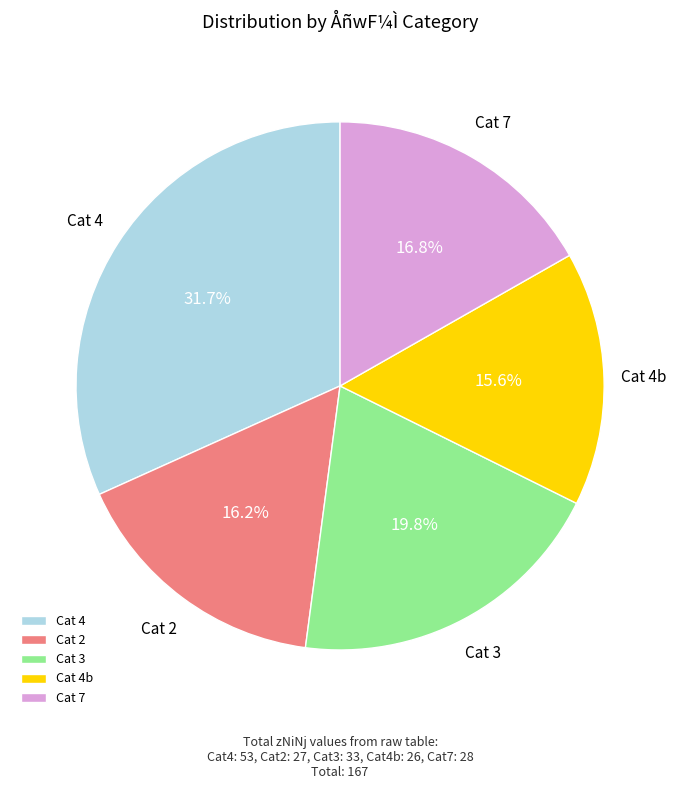

Is there any slice that represents more than half of the pie?

No